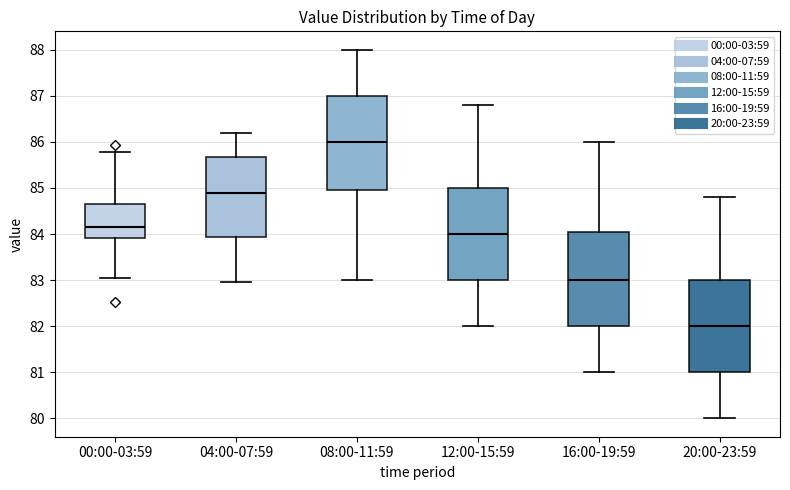

Where is the upper edge of the box for 16:00-19:59 on the y-axis? The values are not printed on the chart, so give them approximately, as read against the axis.

84.1